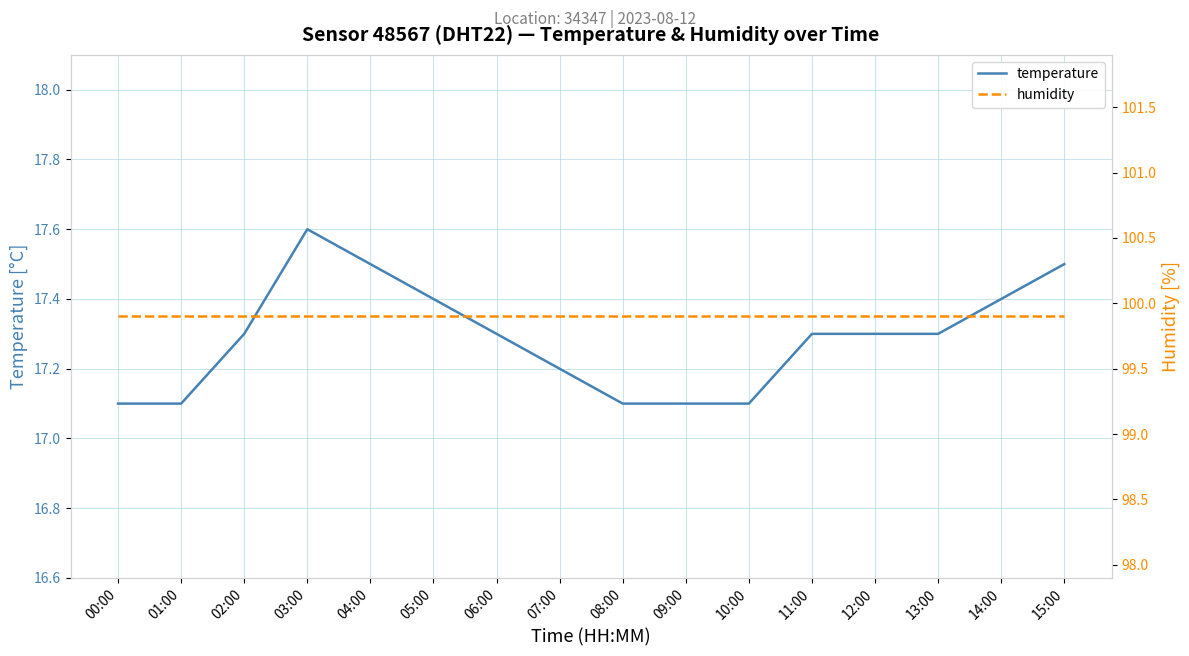

What is the minimum value for temperature?

17.1